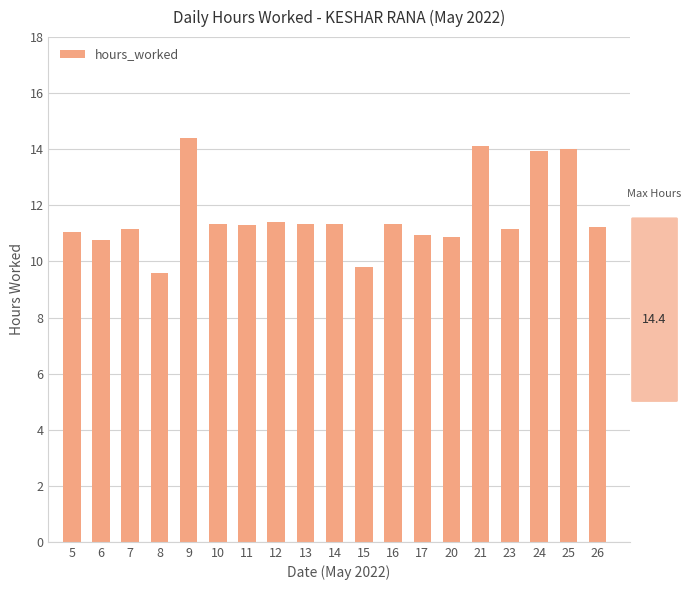

True or false: the data shows 11.2 at 23.

True